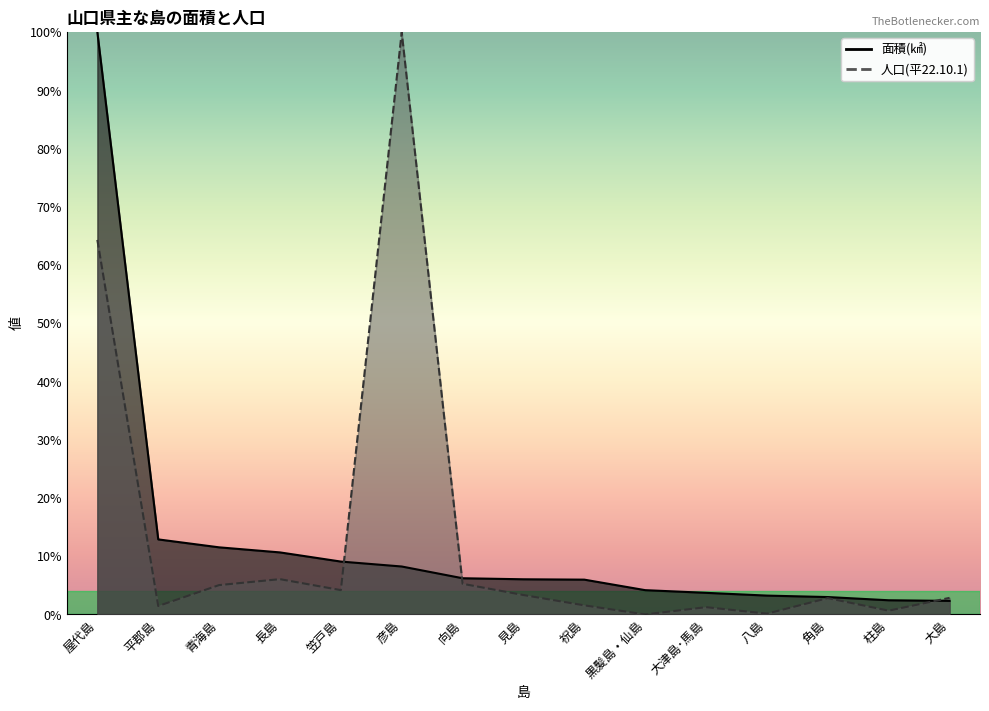

How many data points does each series have?

15